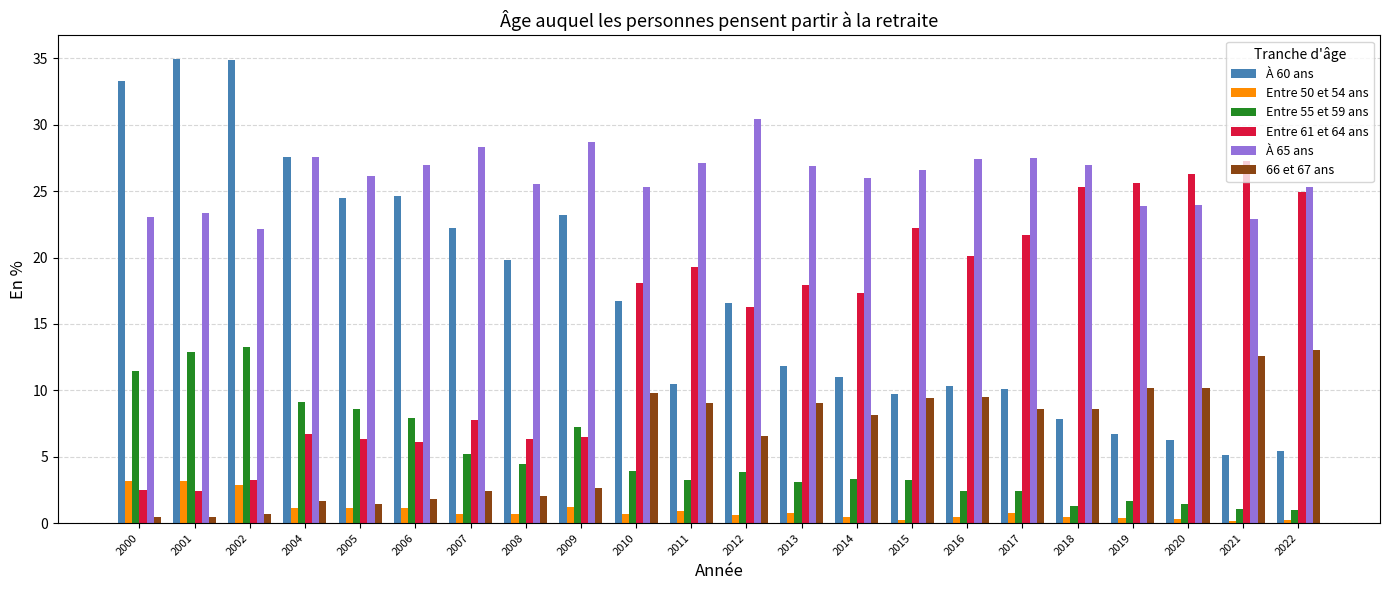

What is the difference between the maximum and minimum values in the 66 et 67 ans series?

12.6